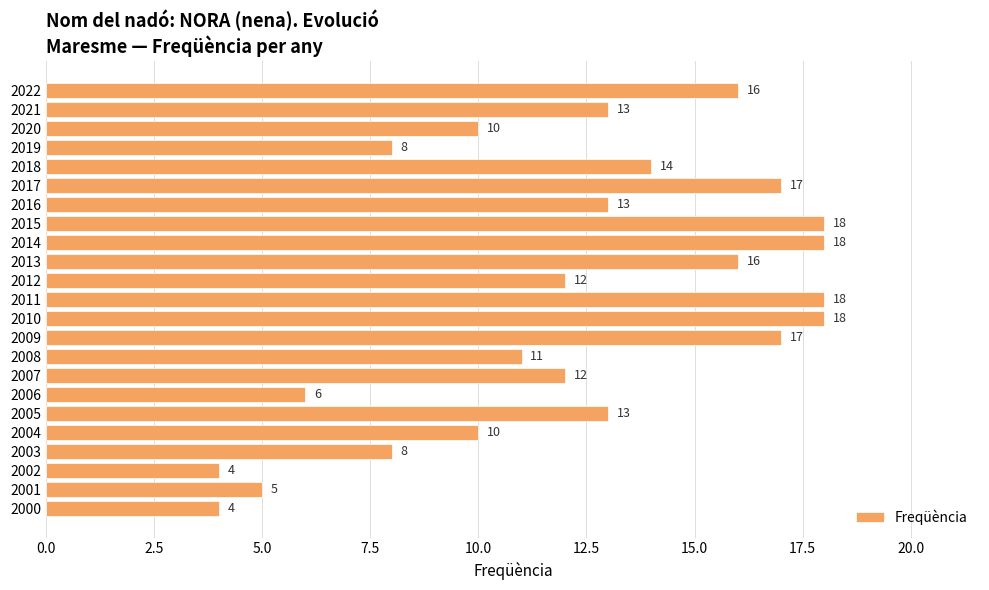

What is the value of the 16th bar from the top?

12